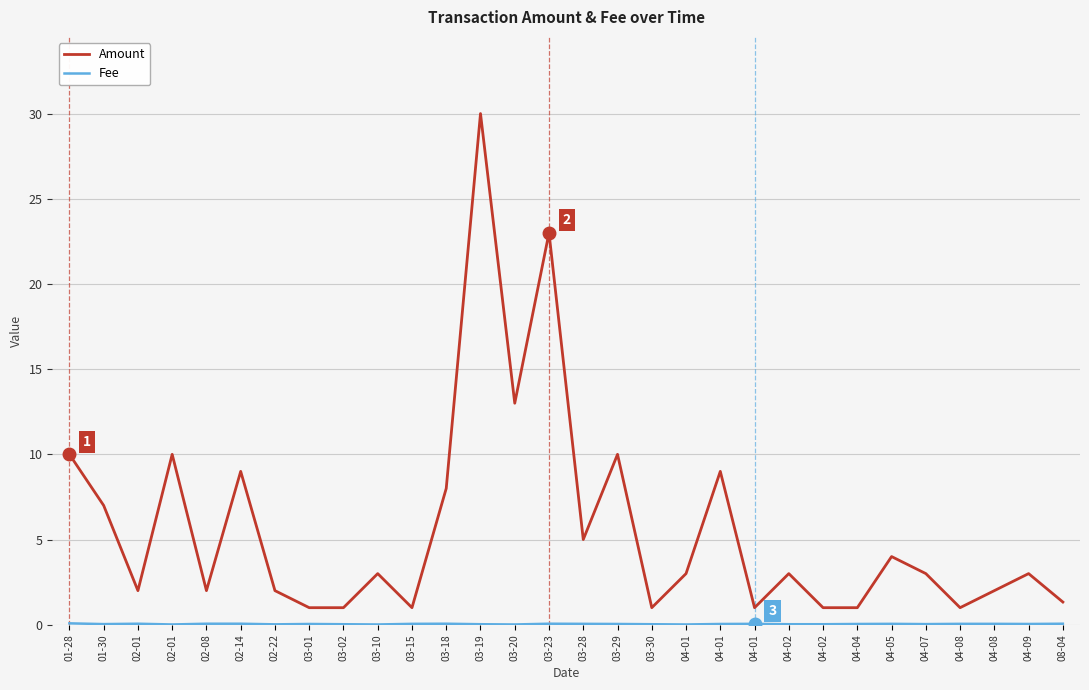

Is this an area chart (filled region under the line)?

No